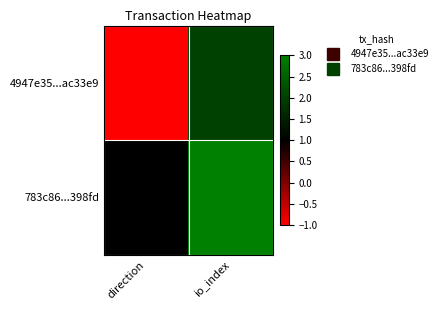

What is the greatest value displayed?

3